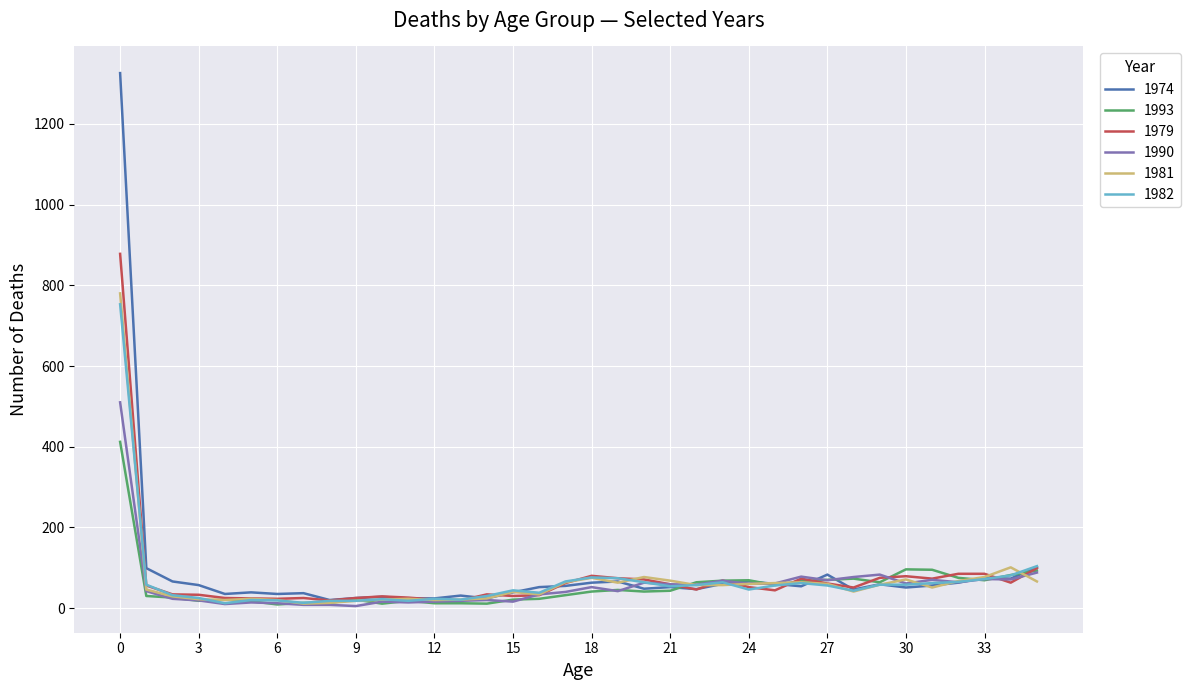

What is the maximum value shown in the chart?

1326